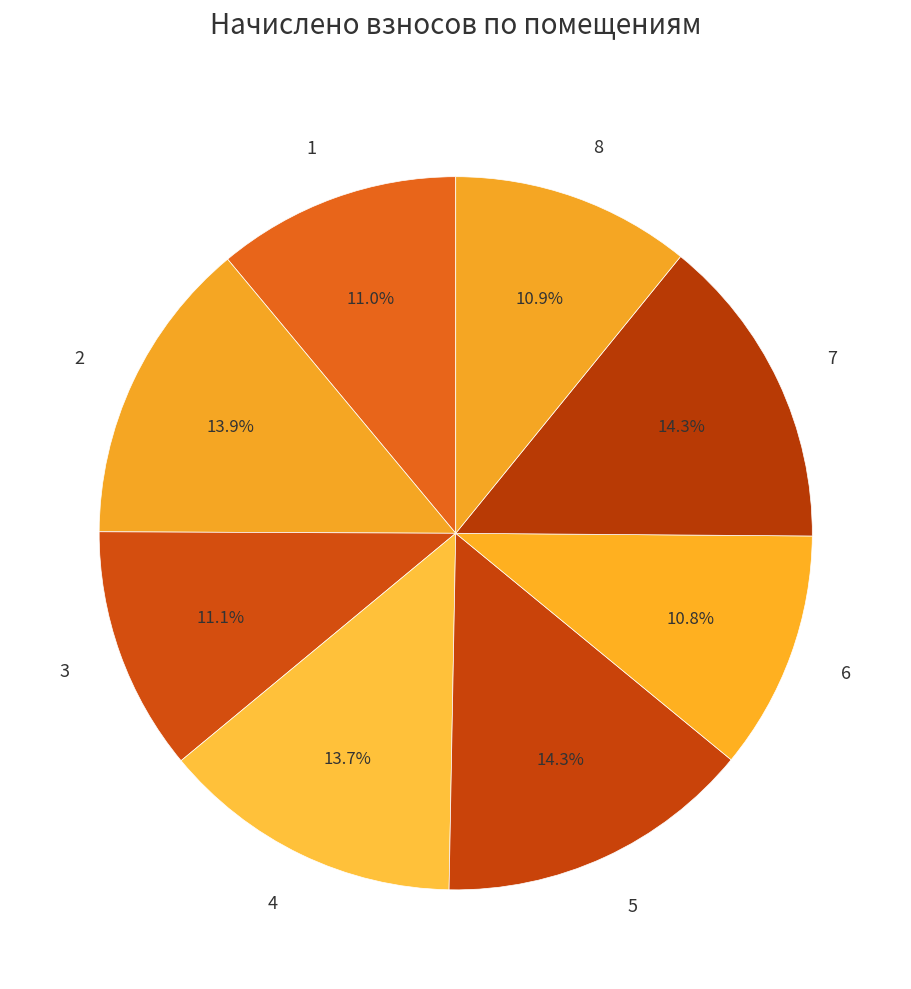

What percentage do 6 and 7 together represent?

25.1%